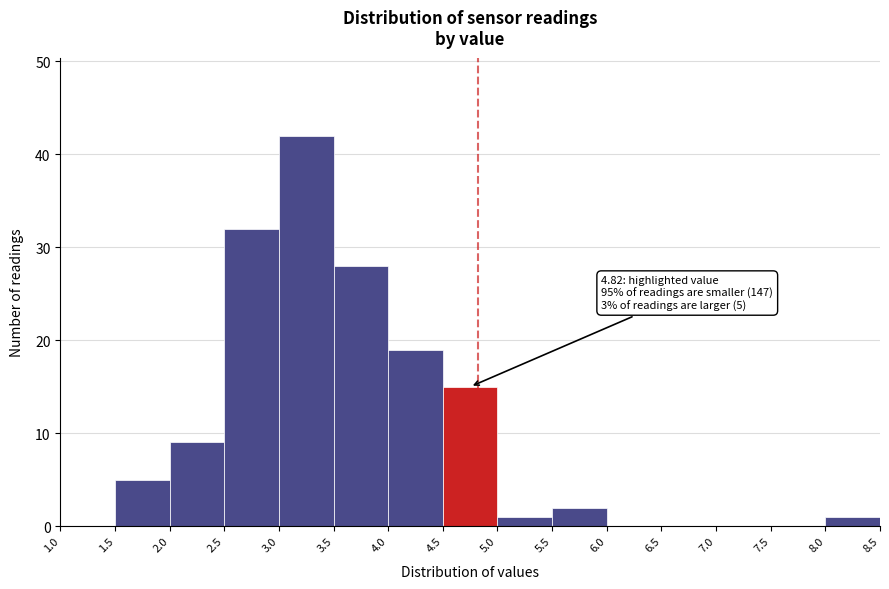

Over which range of the x-axis is the bar tallest?

3.0 to 3.5